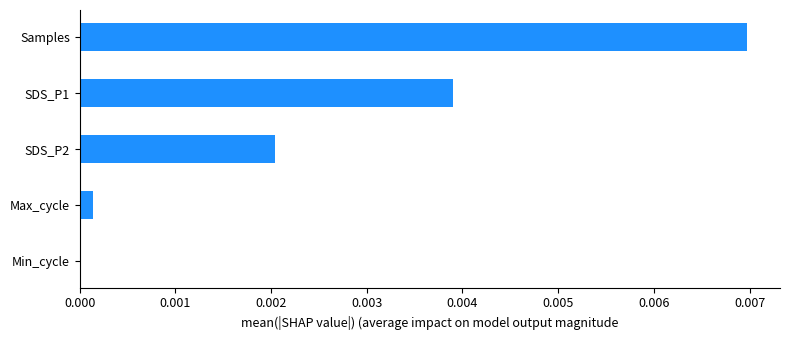

Which has a higher value, Min_cycle or Samples?

Samples